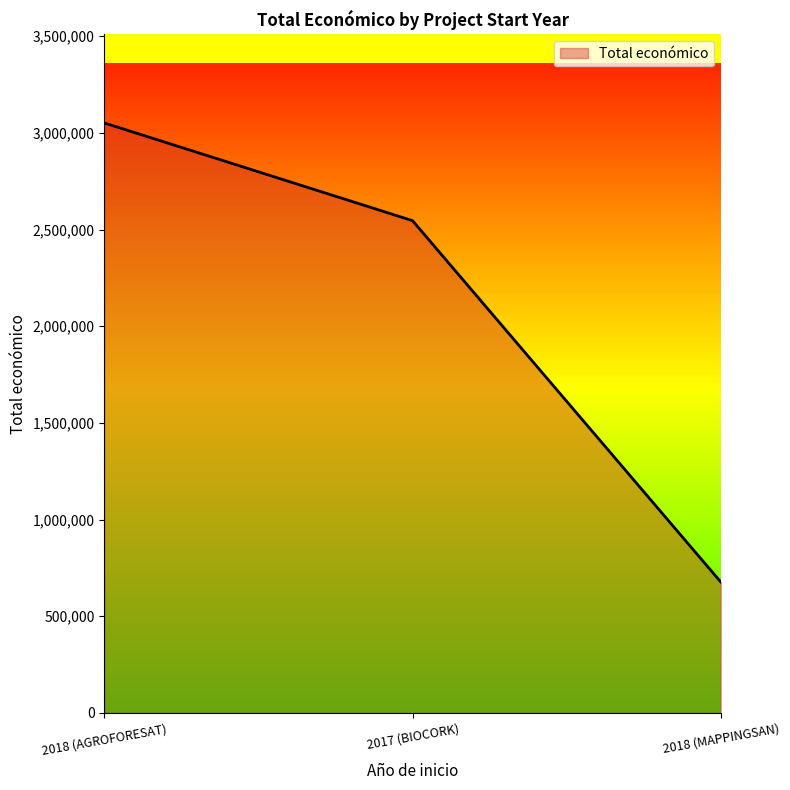

What is the smallest value displayed?

677425